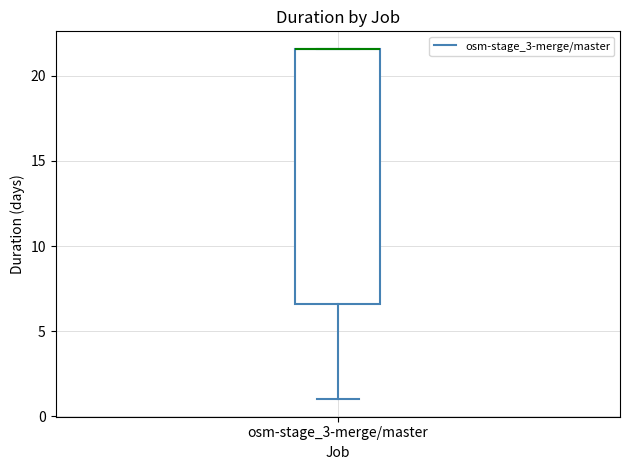

Read this box plot against the y-axis: the position of the median line, the range covered by the box, and the ends of both whiskers. The values are not printed on the chart, so give them approximately, as read against the axis.

median 21.5 (drawn on the box's upper edge), box 6.5 to 21.5, whiskers 1.0 to 21.5